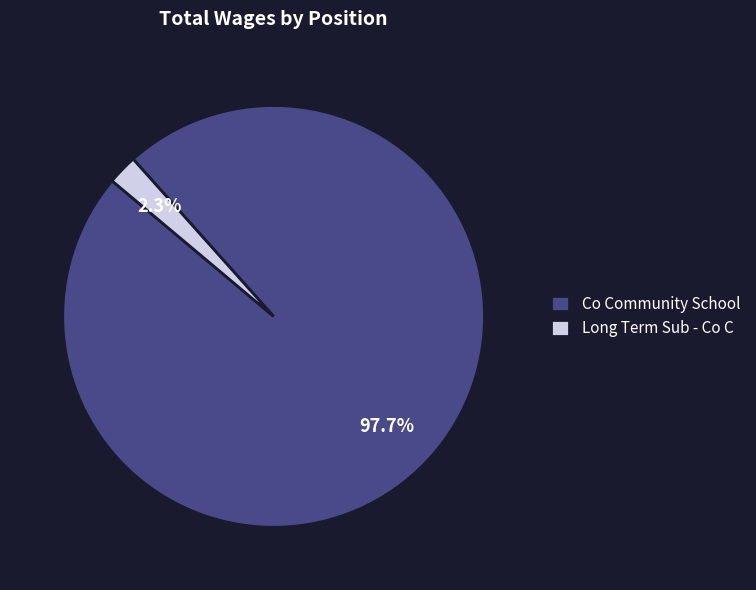

Which has a higher value, Co Community School or Long Term Sub - Co C?

Co Community School